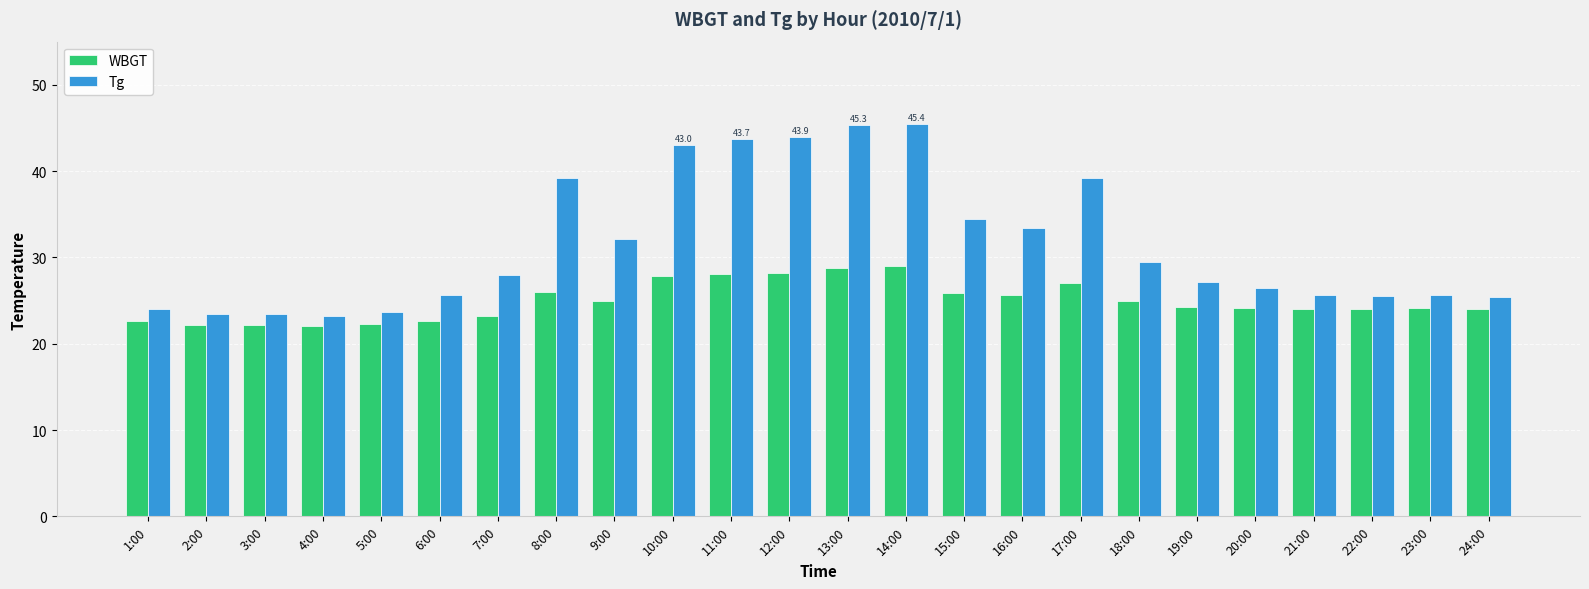

Rank the series by their maximum value, from lowest to highest.

WBGT, Tg